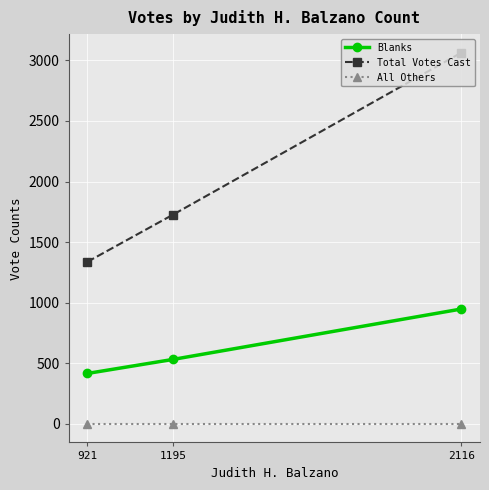

Which series has the largest total across all categories?

Total Votes Cast